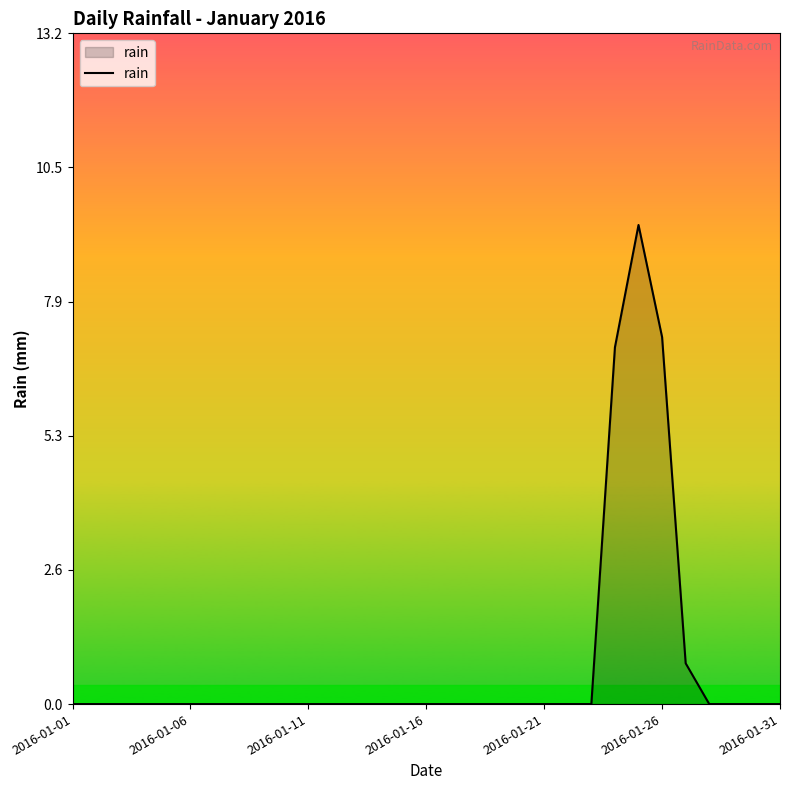

What is the greatest value displayed?

9.4